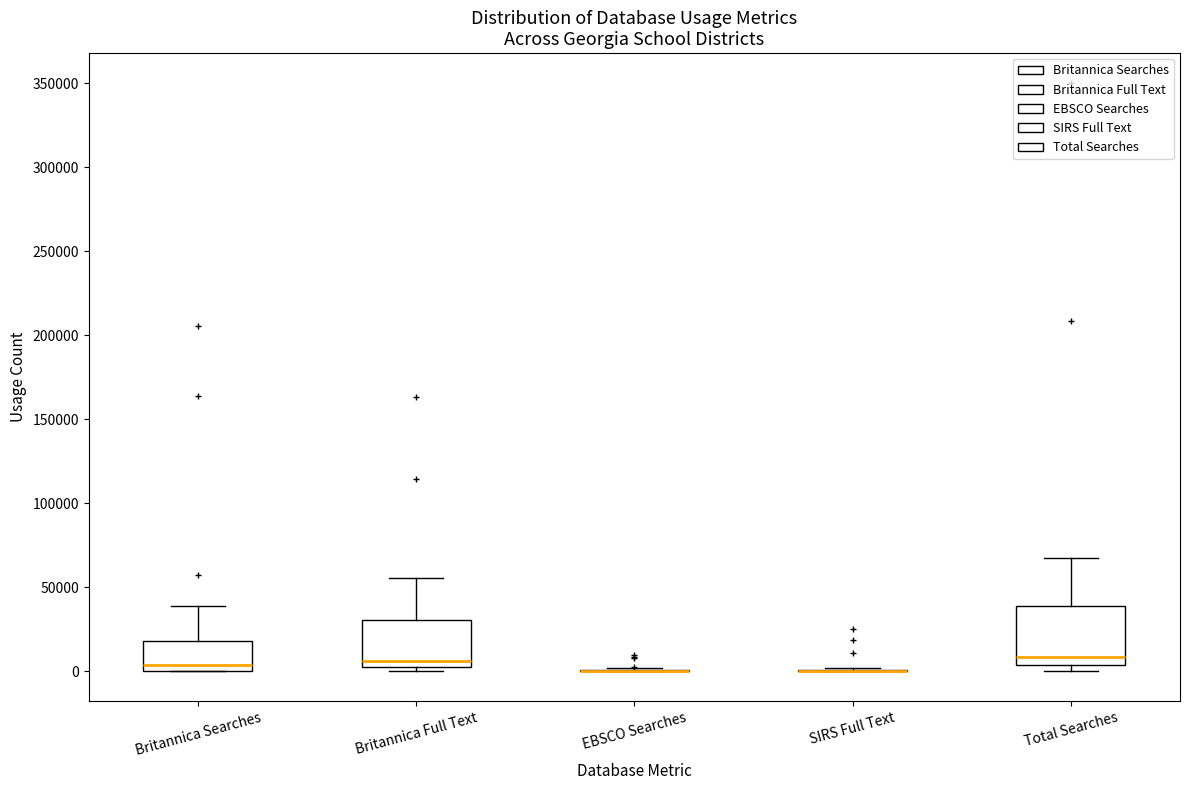

Where is the upper edge of the box for Britannica Full Text on the y-axis? The values are not printed on the chart, so give them approximately, as read against the axis.

30000